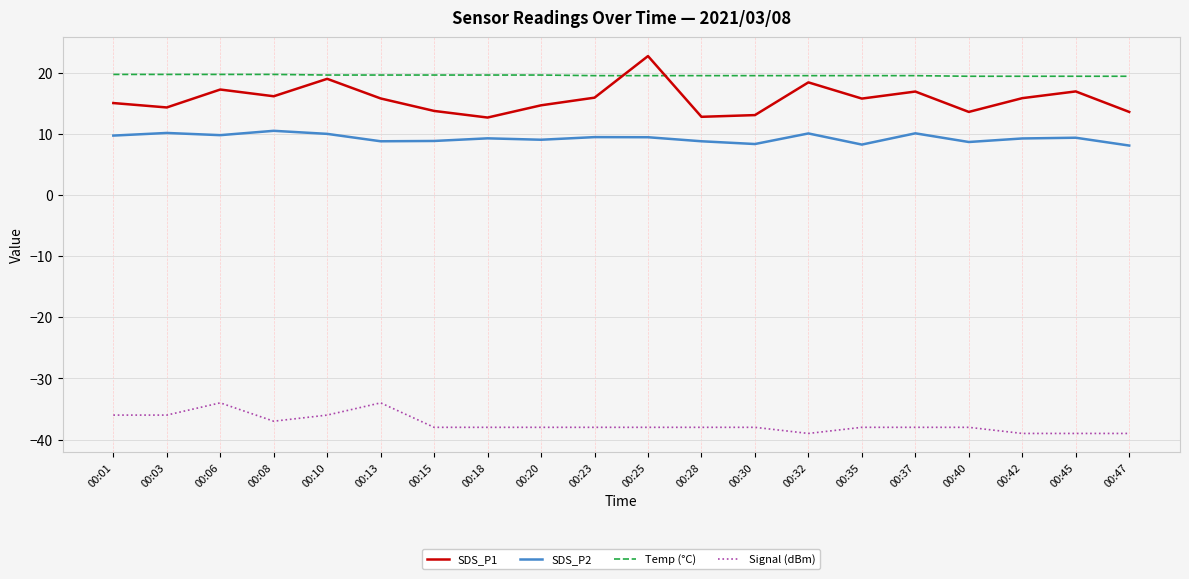

What is the spread (max minus min) of values at 00:03?

55.7